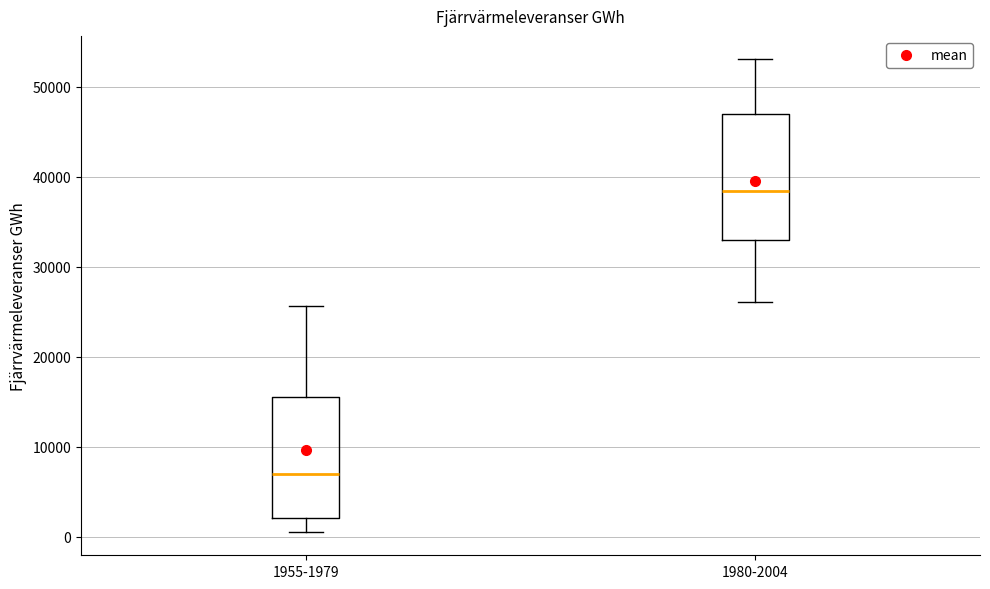

Reading left to right, read every box against the y-axis: the position of its median line, the range the box covers, and the ends of its whiskers. The values are not printed on the chart, so give them approximately, as read against the axis.

1955-1979: median 7000, box 2000 to 16000, whiskers 1000 to 26000
1980-2004: median 38000, box 33000 to 47000, whiskers 26000 to 53000